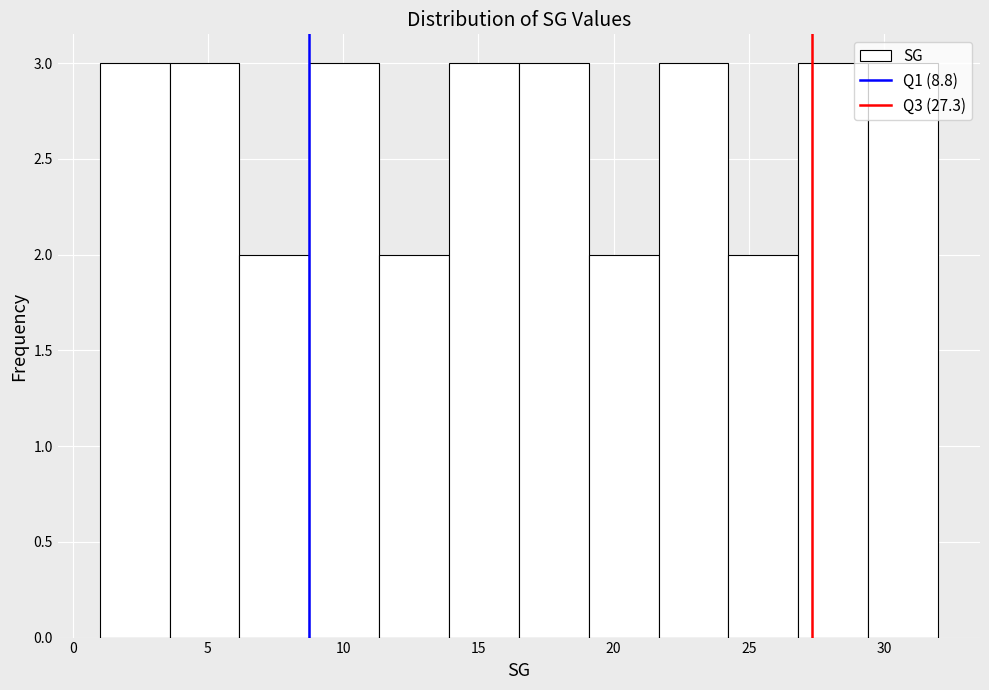

What is the height of the bar covering 19.0 to 21.5 on the x-axis? Neither the bar edges nor the heights are printed on the chart, so give them approximately, as read against the axes.

2